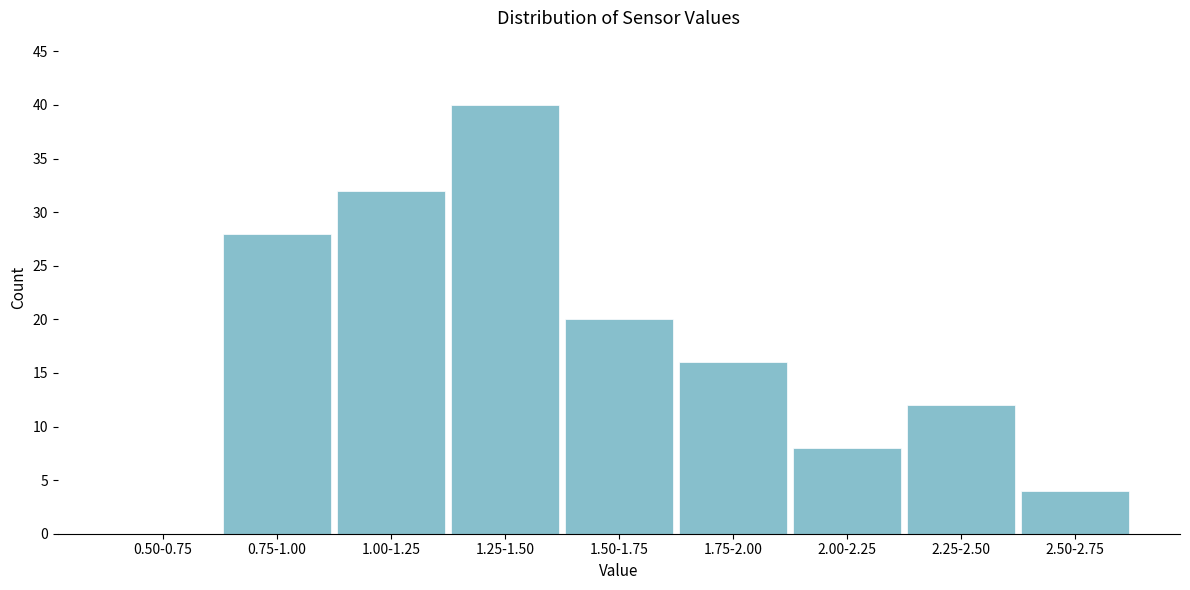

Reading left to right, list all the values displayed in this chart.

0.50-0.75=0	0.75-1.00=28	1.00-1.25=32	1.25-1.50=40	1.50-1.75=20	1.75-2.00=16	2.00-2.25=8	2.25-2.50=12	2.50-2.75=4